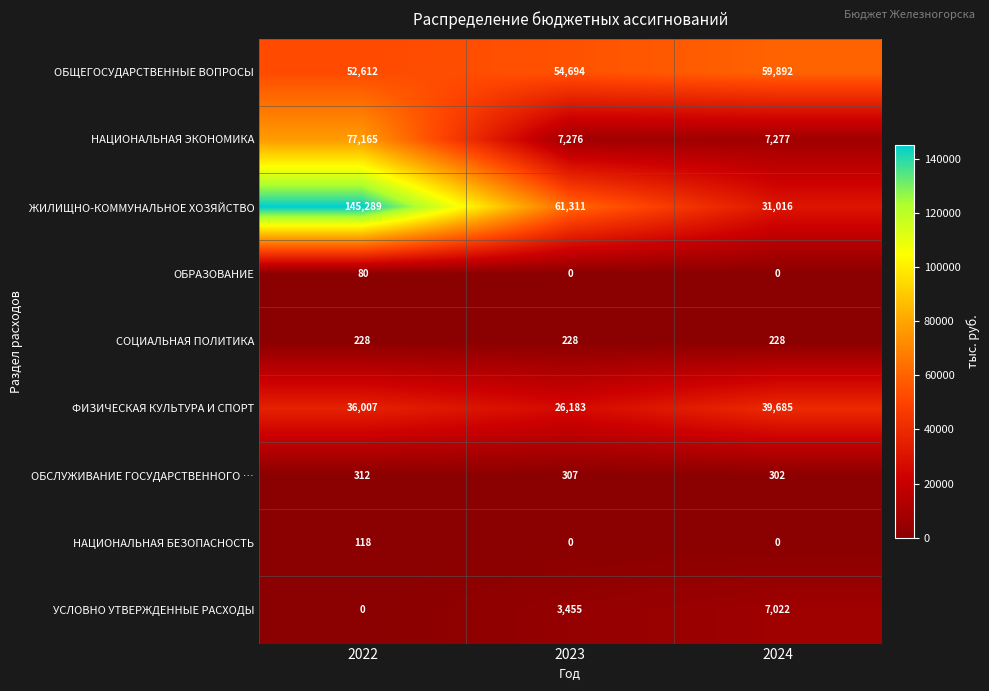

What is the spread (max minus min) of values at 2023?

61311